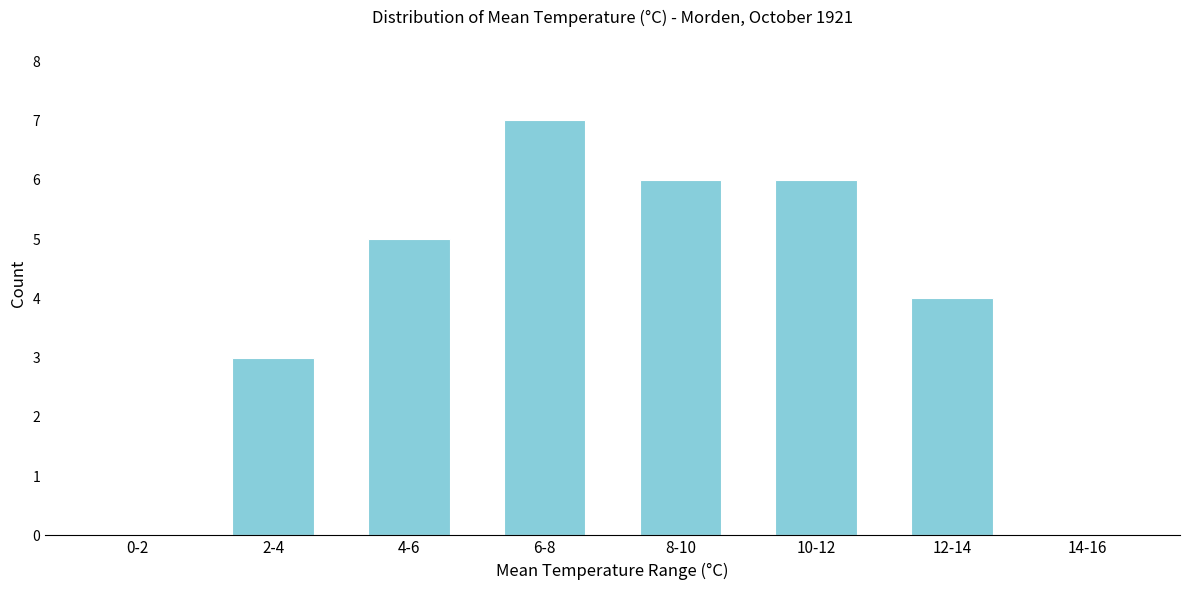

Reading left to right, transcribe all the data shown in this chart.

0-2=0	2-4=3	4-6=5	6-8=7	8-10=6	10-12=6	12-14=4	14-16=0